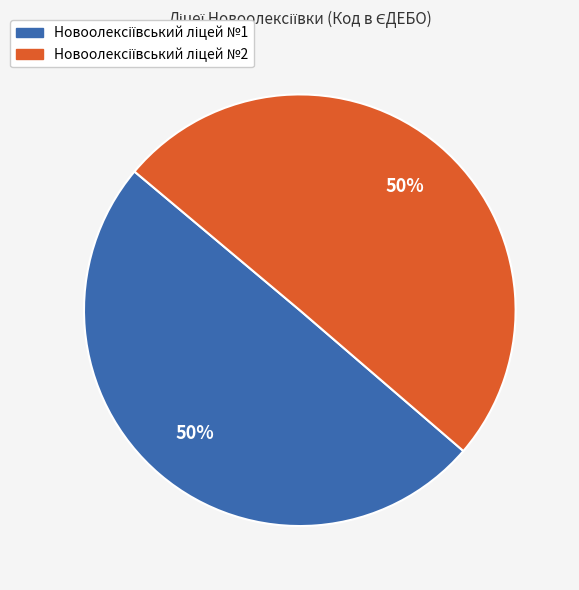

To the nearest percent, what portion does Новоолексіївський ліцей №2 represent?

50%